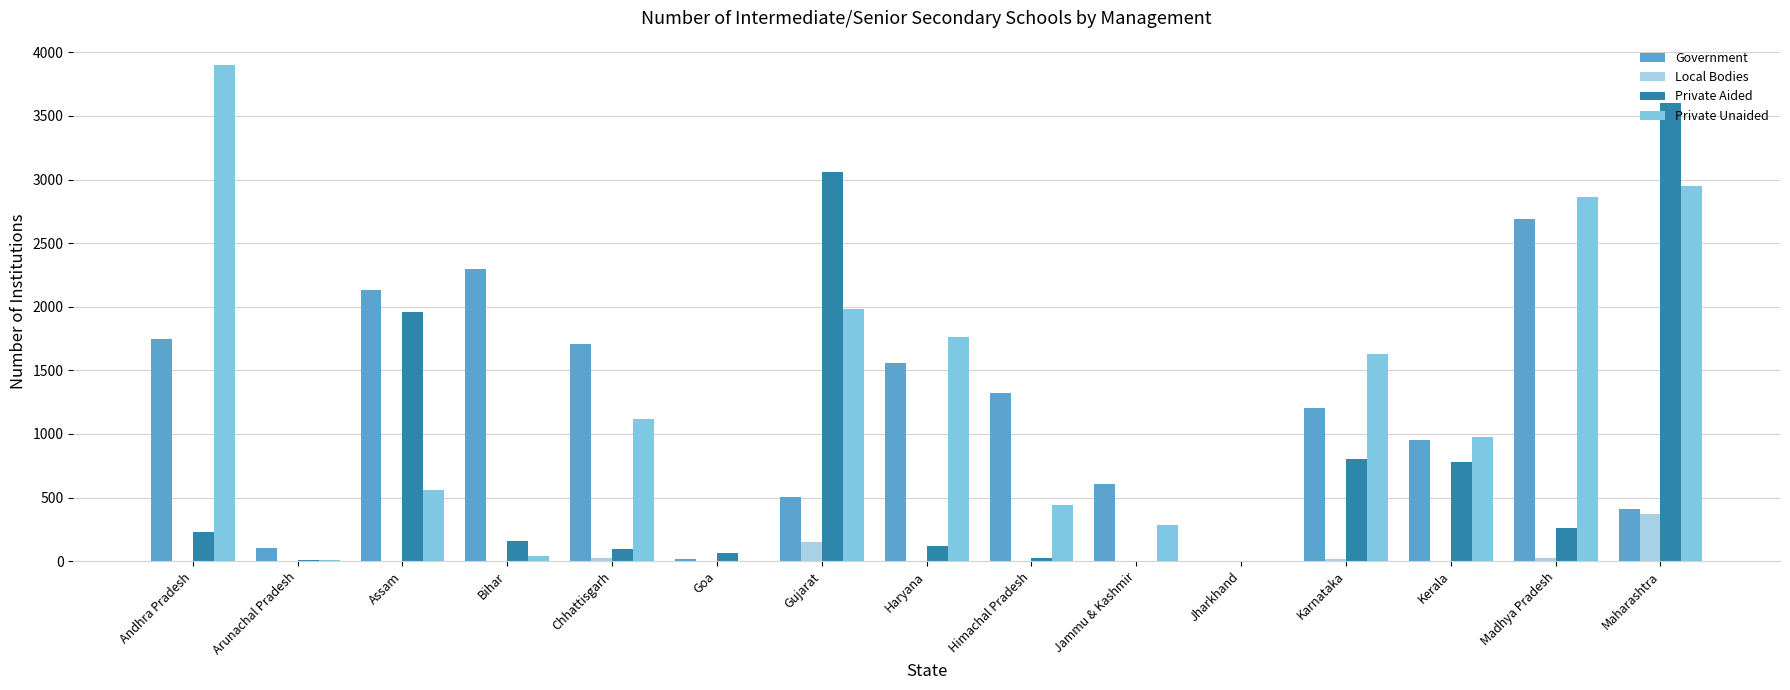

How many values in the Local Bodies series exceed 0?

5